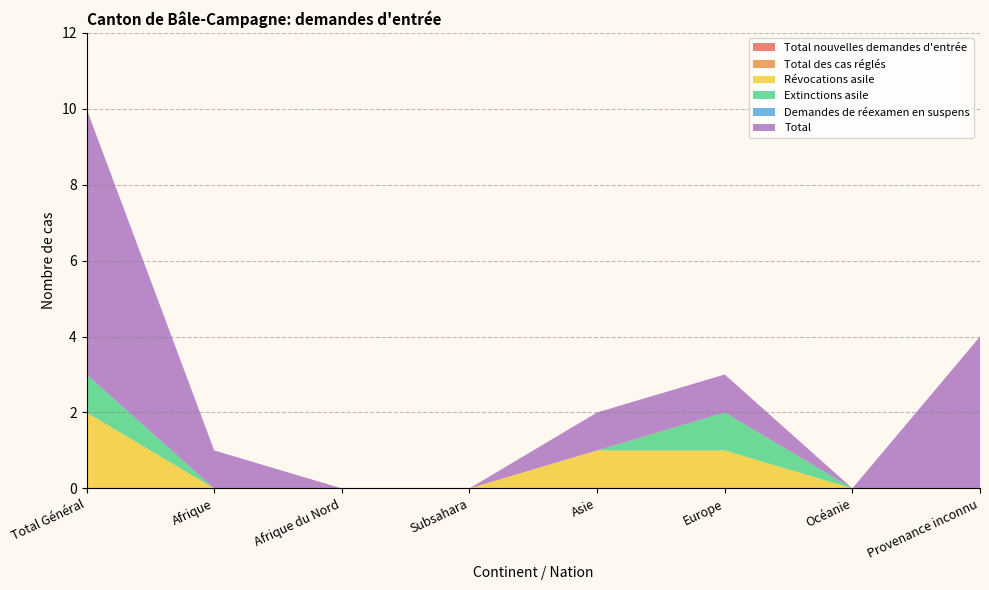

Reading left to right, extract all data points from this chart.

Total nouvelles demandes d'entrée: Total Général=0	Afrique=0	Afrique du Nord=0	Subsahara=0	Asie=0	Europe=0	Océanie=0	Provenance inconnu=0
Total des cas réglés: Total Général=0	Afrique=0	Afrique du Nord=0	Subsahara=0	Asie=0	Europe=0	Océanie=0	Provenance inconnu=0
Révocations asile: Total Général=2	Afrique=0	Afrique du Nord=0	Subsahara=0	Asie=1	Europe=1	Océanie=0	Provenance inconnu=0
Extinctions asile: Total Général=1	Afrique=0	Afrique du Nord=0	Subsahara=0	Asie=0	Europe=1	Océanie=0	Provenance inconnu=0
Demandes de réexamen en suspens: Total Général=0	Afrique=0	Afrique du Nord=0	Subsahara=0	Asie=0	Europe=0	Océanie=0	Provenance inconnu=0
Total: Total Général=7	Afrique=1	Afrique du Nord=0	Subsahara=0	Asie=1	Europe=1	Océanie=0	Provenance inconnu=4